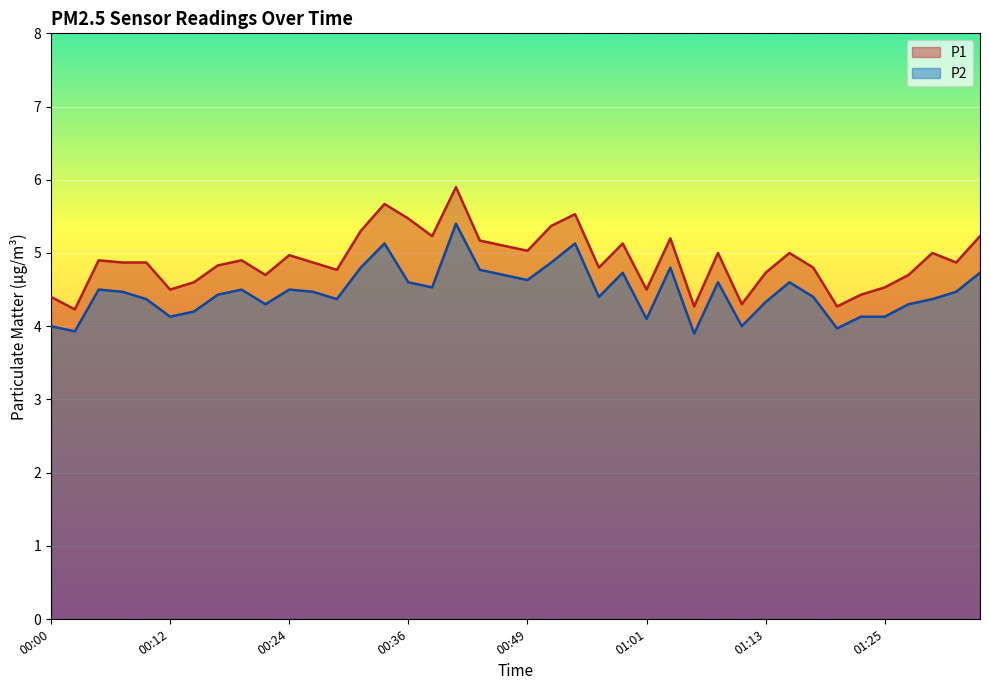

At which category is the sum across all series the highest?

00:41